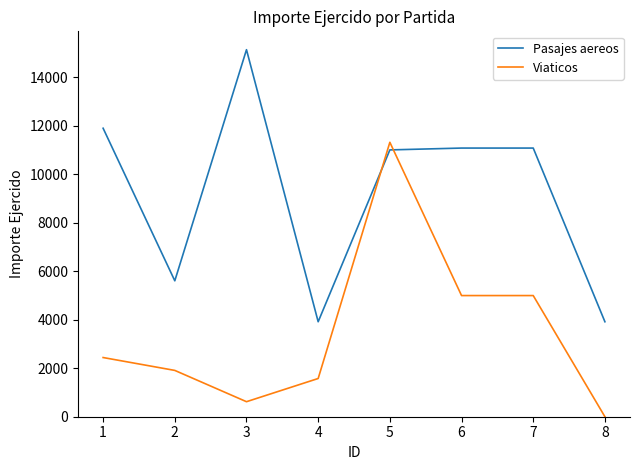

Where is the first local maximum for Pasajes aereos?

3